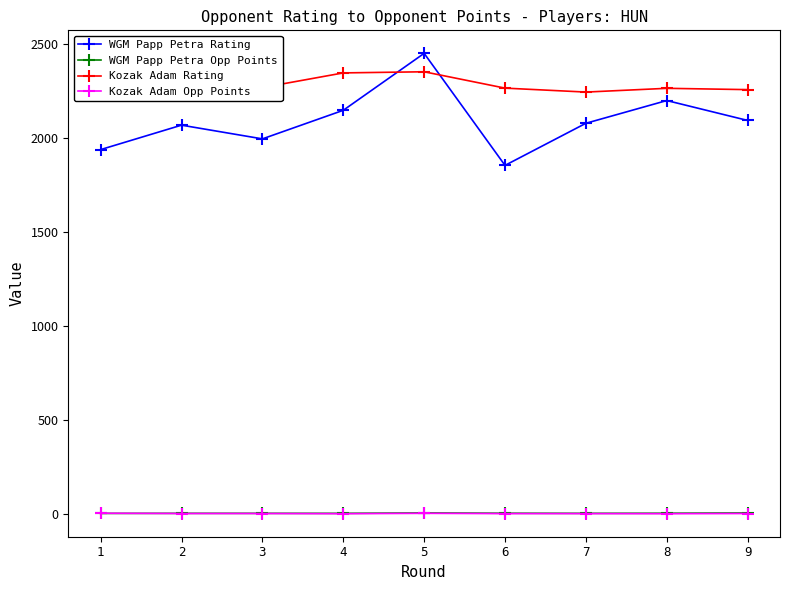

What is the value of the WGM Papp Petra Rating point at the 7th from the left?

2080.0